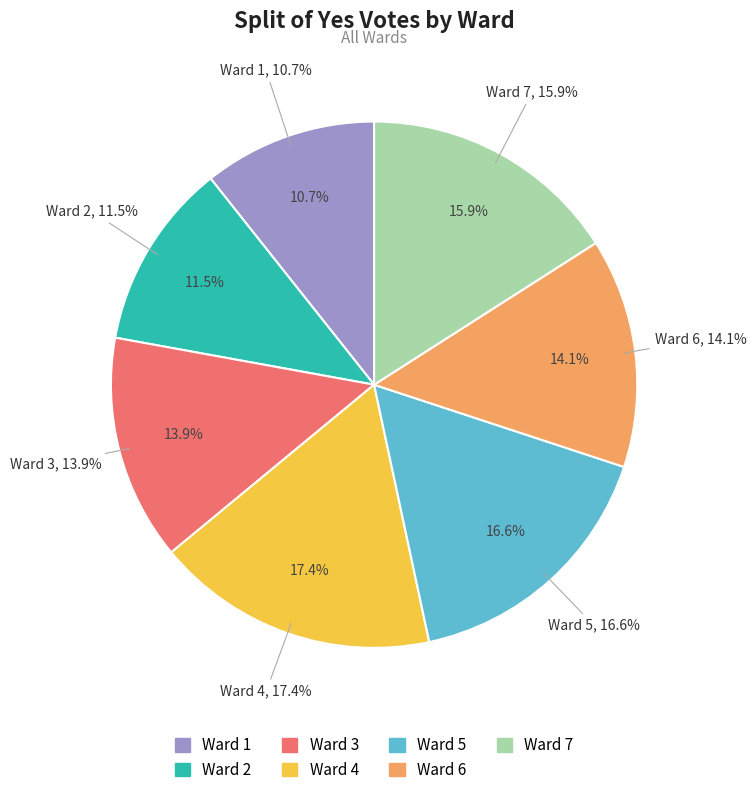

Which has a higher value, Ward 1 or Ward 2?

Ward 2